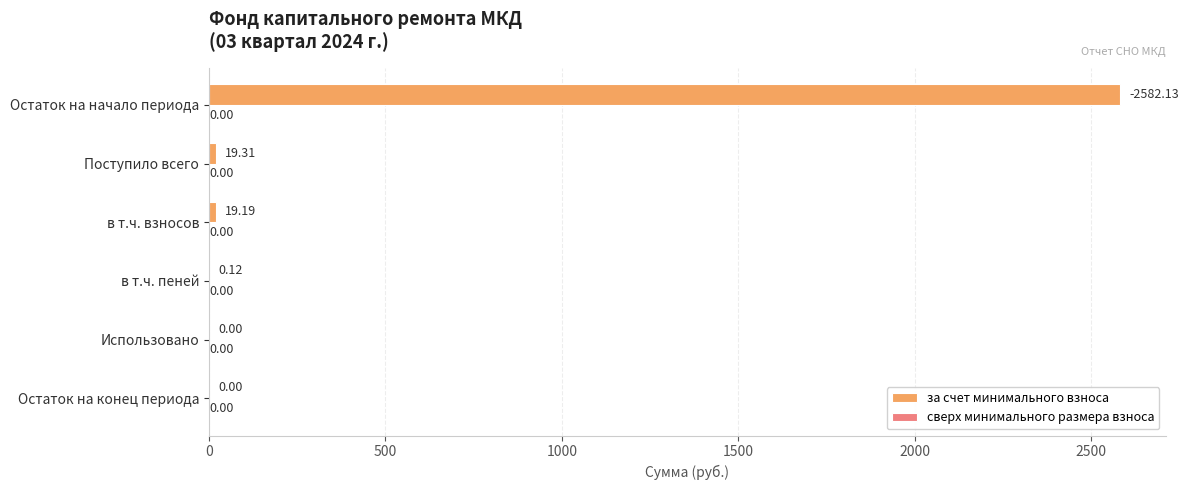

What is the change in value from Остаток на начало периода to Остаток на конец периода?

-2582.1